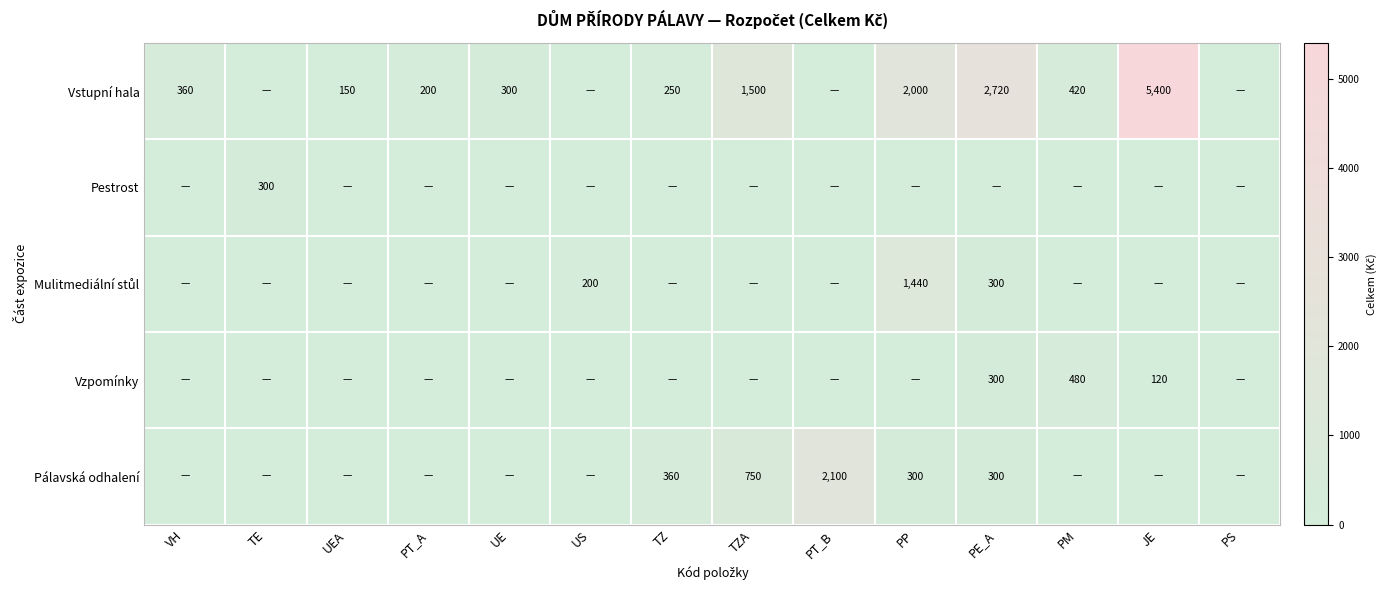

What is the sum of the Vstupní hala values at JE and TZA?

6900